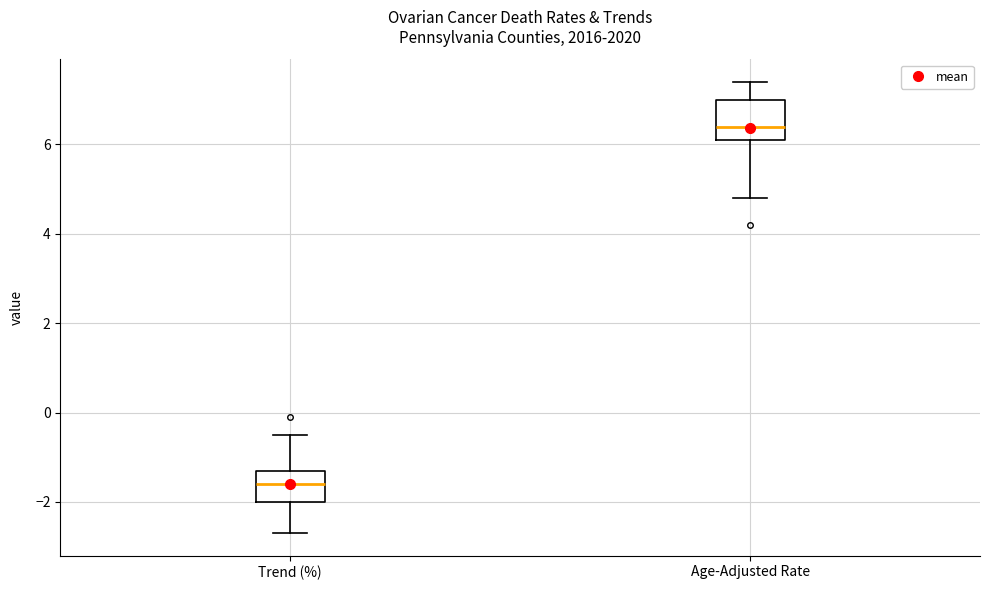

Reading left to right, transcribe this box plot: for each box, give where its median line is, the range the box spans, and where its two whiskers end, as read against the y-axis. The values are not printed on the chart, so give them approximately, as read against the axis.

Trend (%): median -1.6, box -2.0 to -1.2, whiskers -2.6 to -0.4
Age-Adjusted Rate: median 6.4, box 6.2 to 7.0, whiskers 4.8 to 7.4